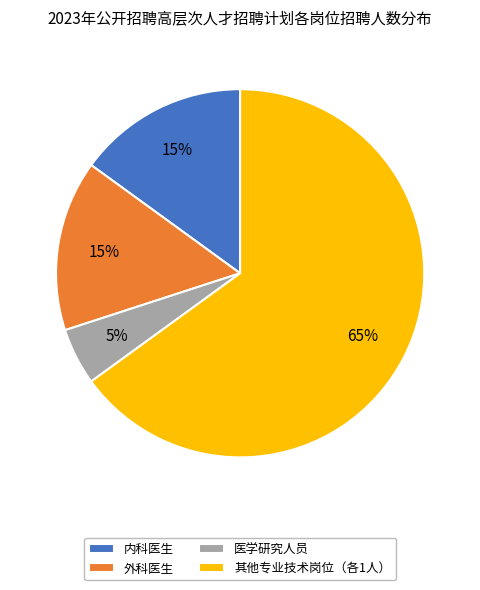

Which category has the biggest portion of the pie?

其他专业技术岗位（各1人）